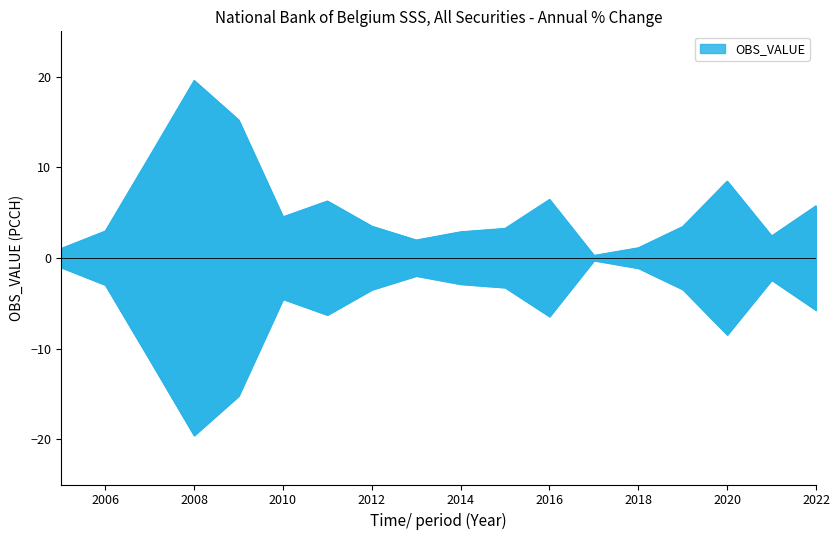

What is the difference between the maximum and second lowest values?

18.5